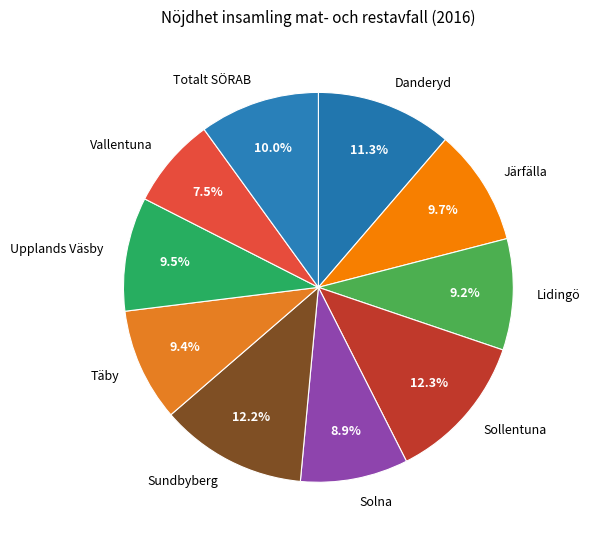

To the nearest percent, what portion does Lidingö represent?

9%